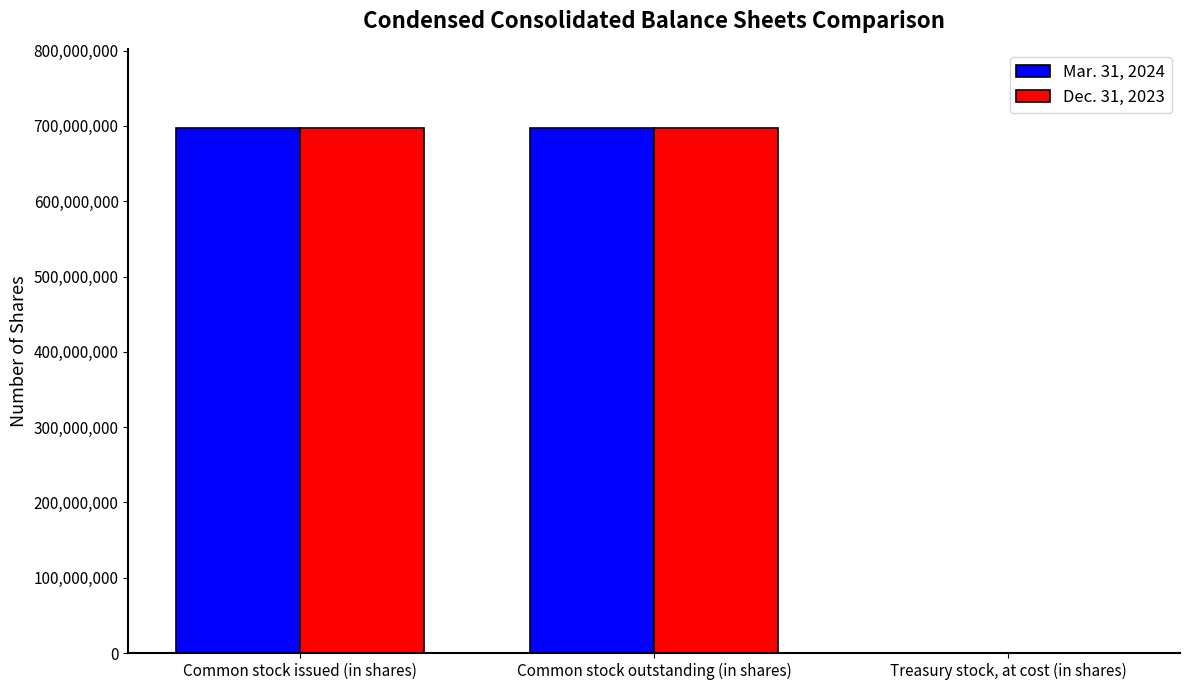

What are all the series names shown in the legend?

Mar. 31, 2024, Dec. 31, 2023